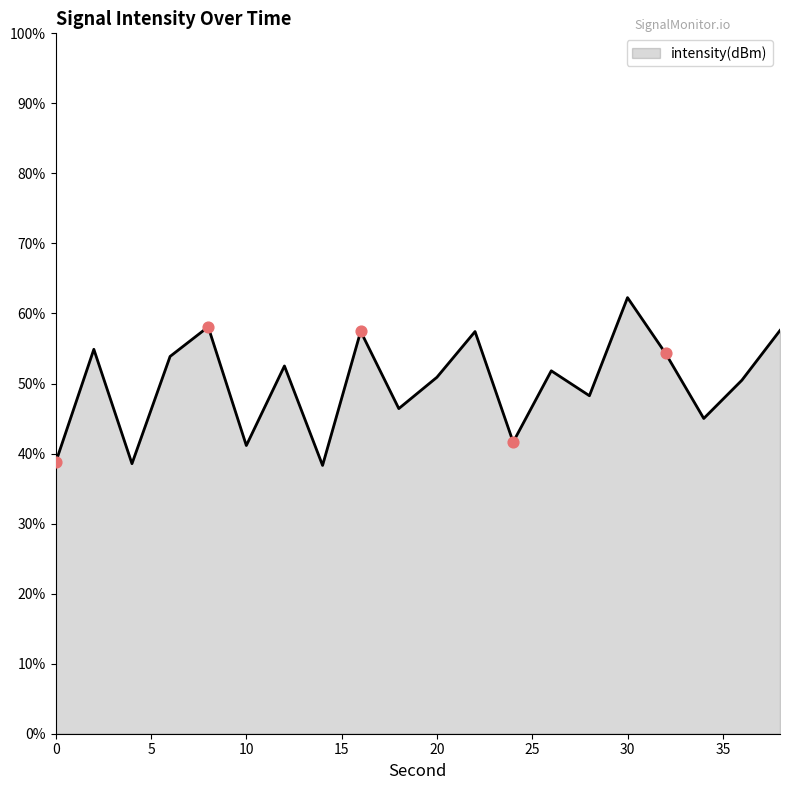

What is the difference between the maximum and minimum values?

24.0